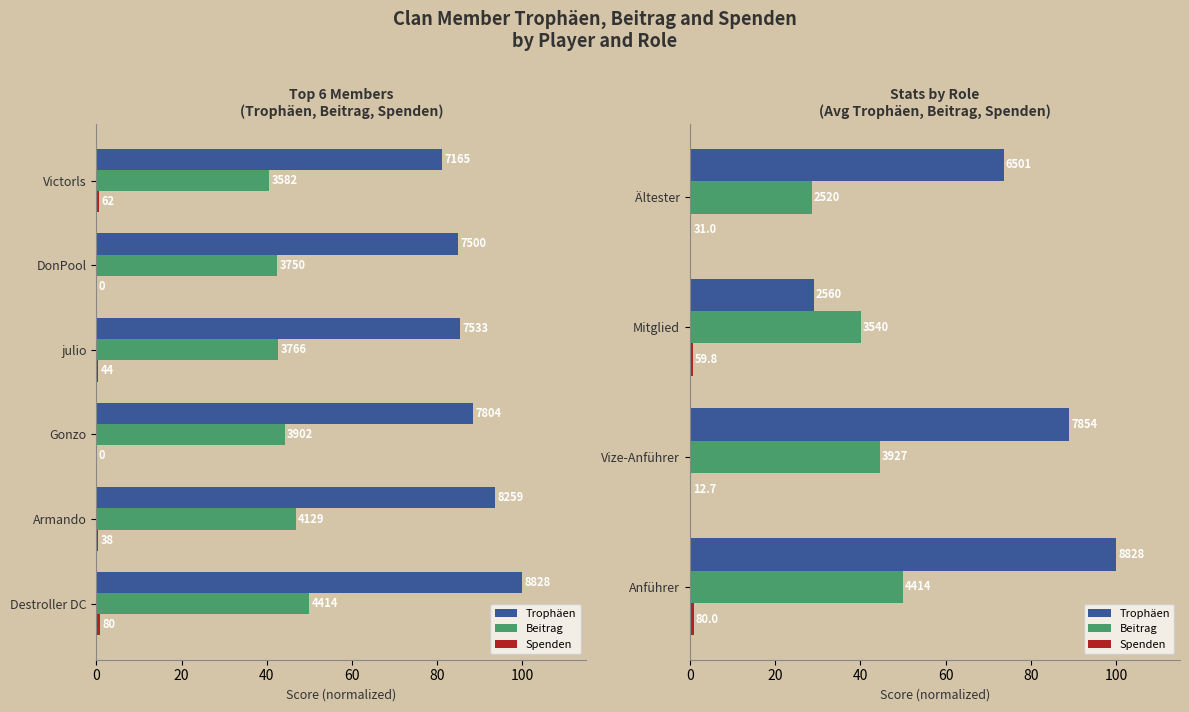

Reading left to right, transcribe all the data shown in this chart.

Trophäen: 100.0	89.0	29.0	73.6
Beitrag: 50.0	44.5	40.1	28.6
Spenden: 0.9	0.1	0.7	0.4